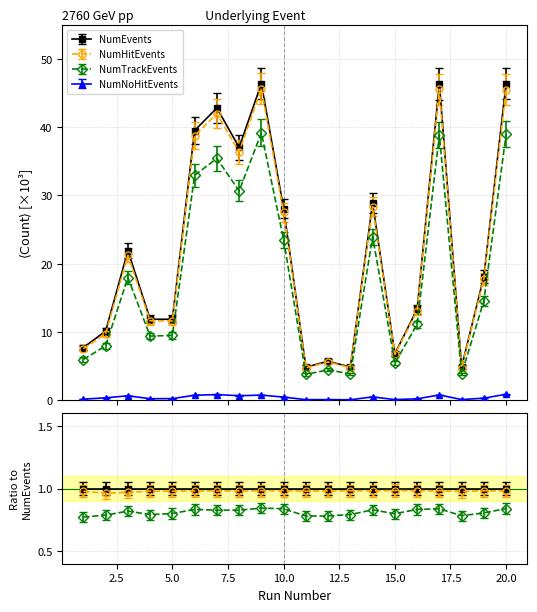

How many series are shown in this chart?

4